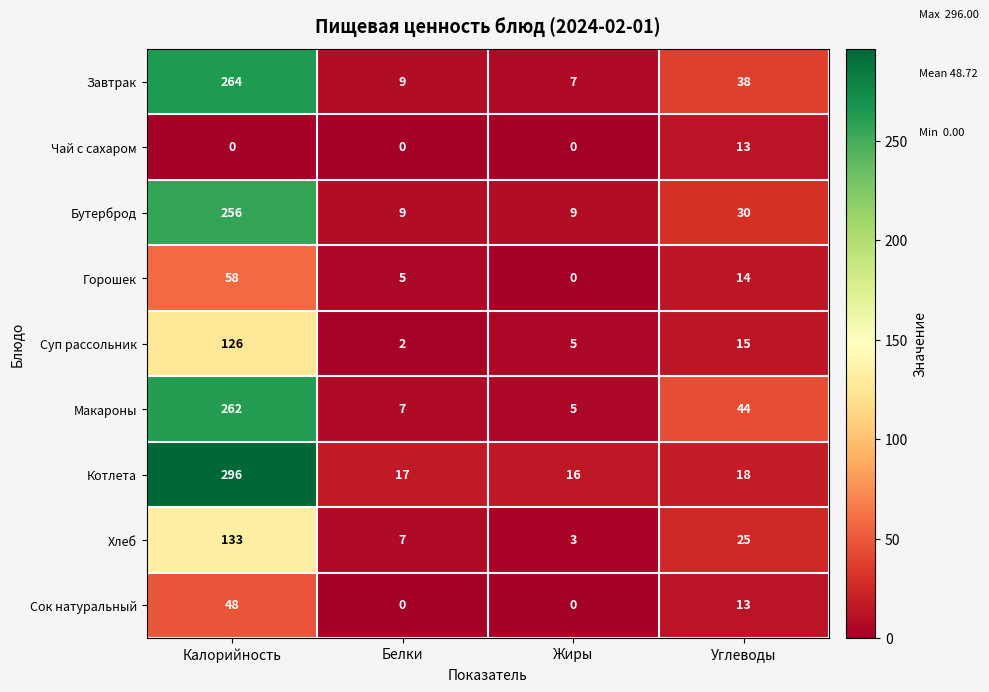

The Сок натуральный series shows 0 at Белки. True or false?

True